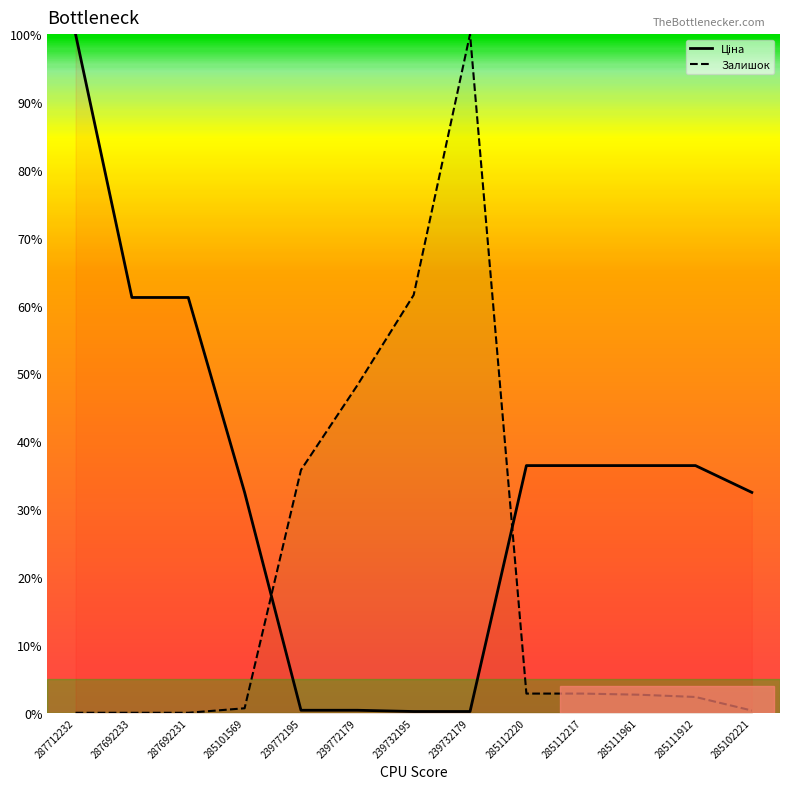

Reading left to right, what are all the values shown in this chart?

Ціна: 100.0	61.2	61.2	32.5	0.4	0.4	0.2	0.2	36.4	36.4	36.4	36.4	32.5
Залишок: 0.0	0.0	0.0	0.7	35.8	48.3	61.6	100.0	2.8	2.8	2.7	2.3	0.3